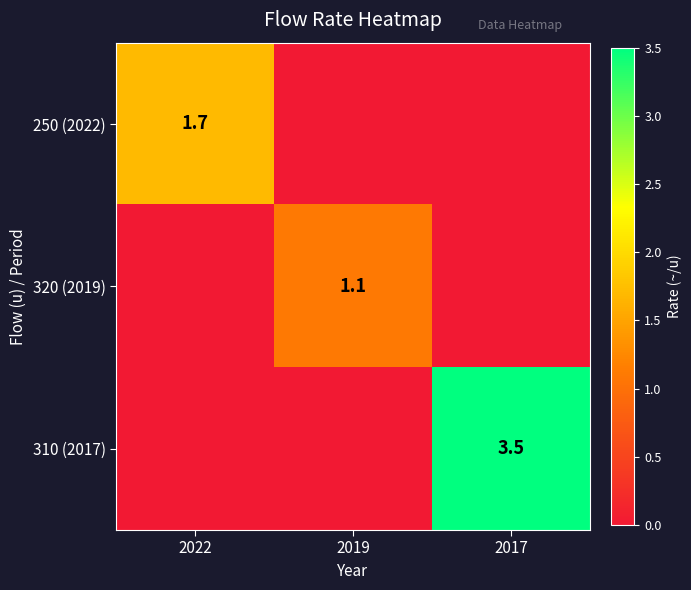

True or false: 310 (2017) has a value of 0.8 at 2017.

False